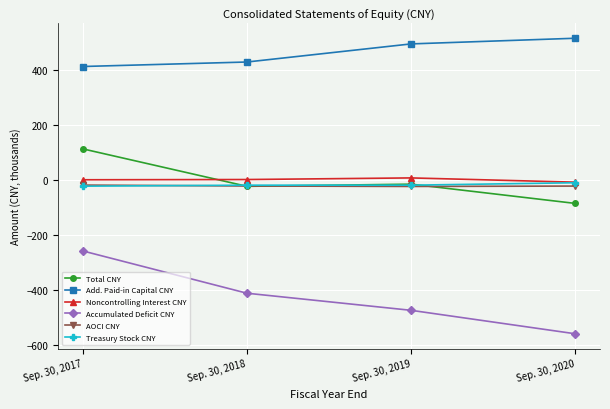

True or false: Noncontrolling Interest CNY and Add. Paid-in Capital CNY cross at least once.

False